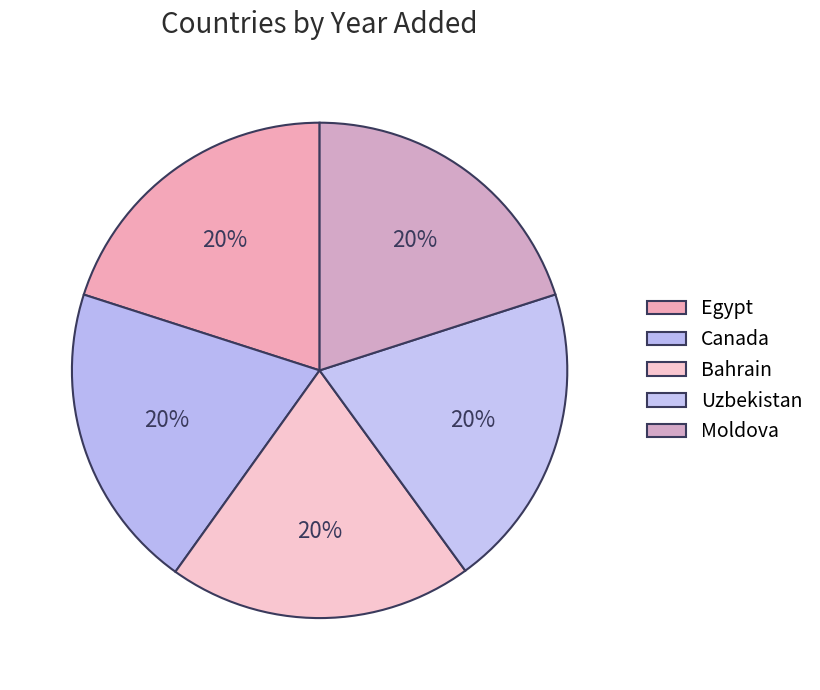

What is the smallest slice in the pie chart?

Bahrain